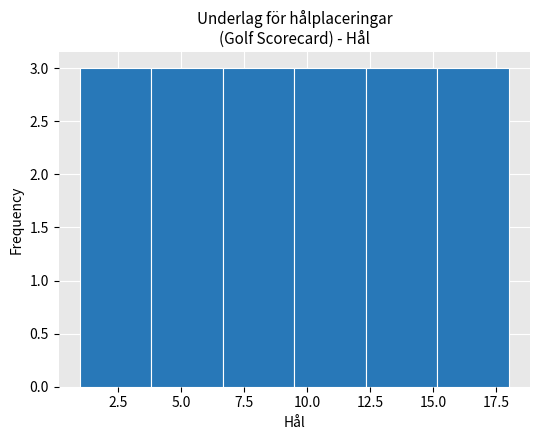

What is the height of the bar covering 12.5 to 15.0 on the x-axis? Neither the bar edges nor the heights are printed on the chart, so give them approximately, as read against the axes.

3